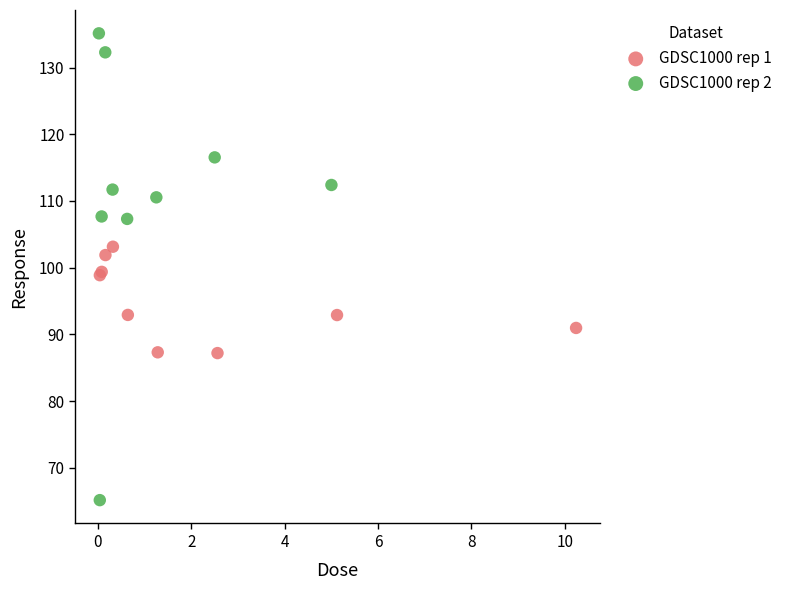

Which series reaches the maximum Y coordinate?

GDSC1000 rep 2